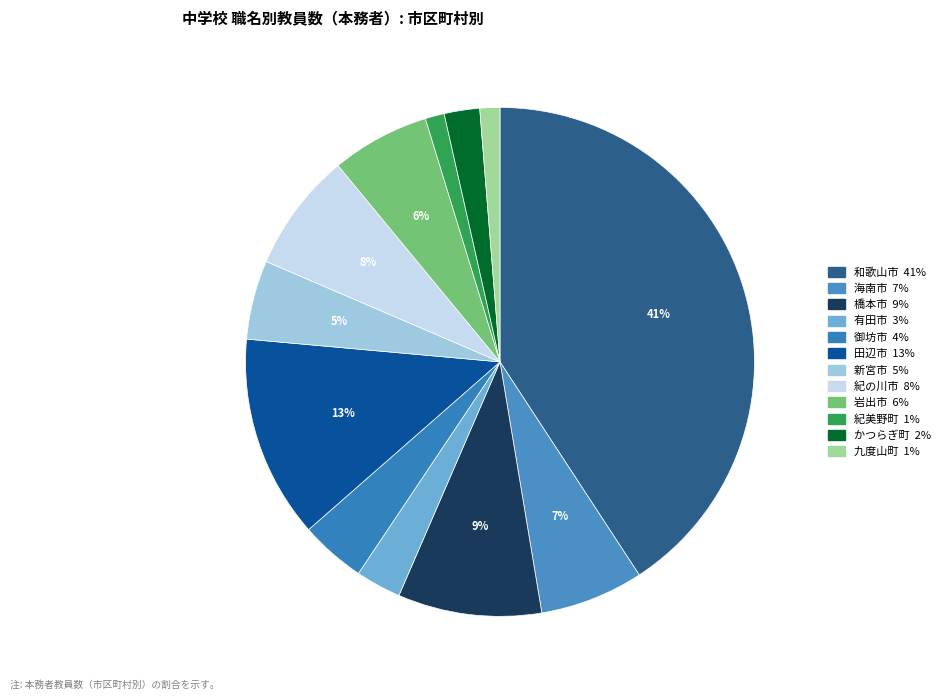

Does 海南市 represent more than half of the total?

No